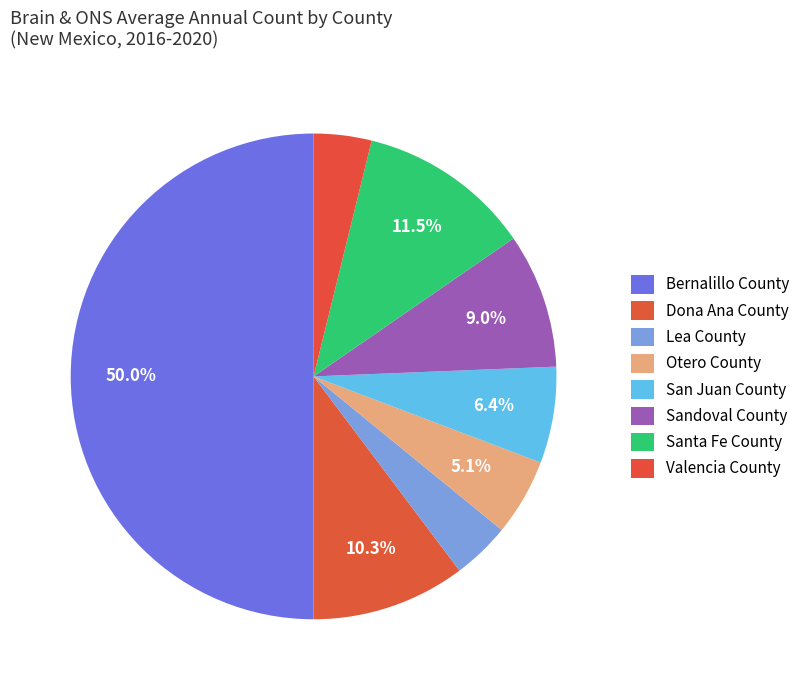

Is there a majority slice in this chart?

No